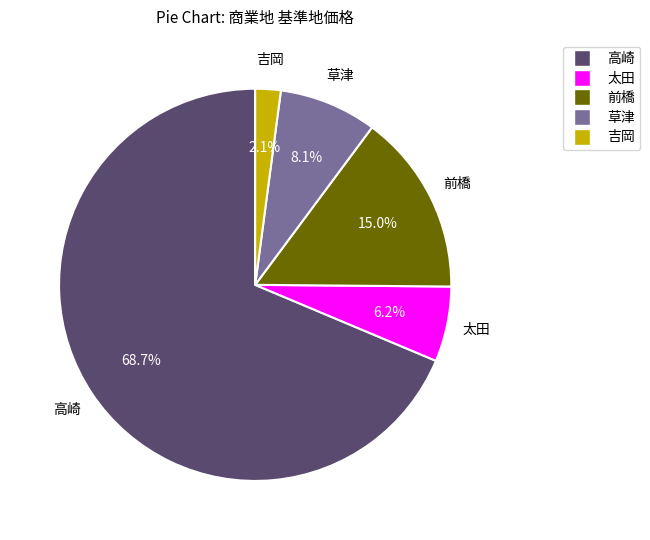

To the nearest percent, what is the difference between the largest and smallest slice percentages?

67%